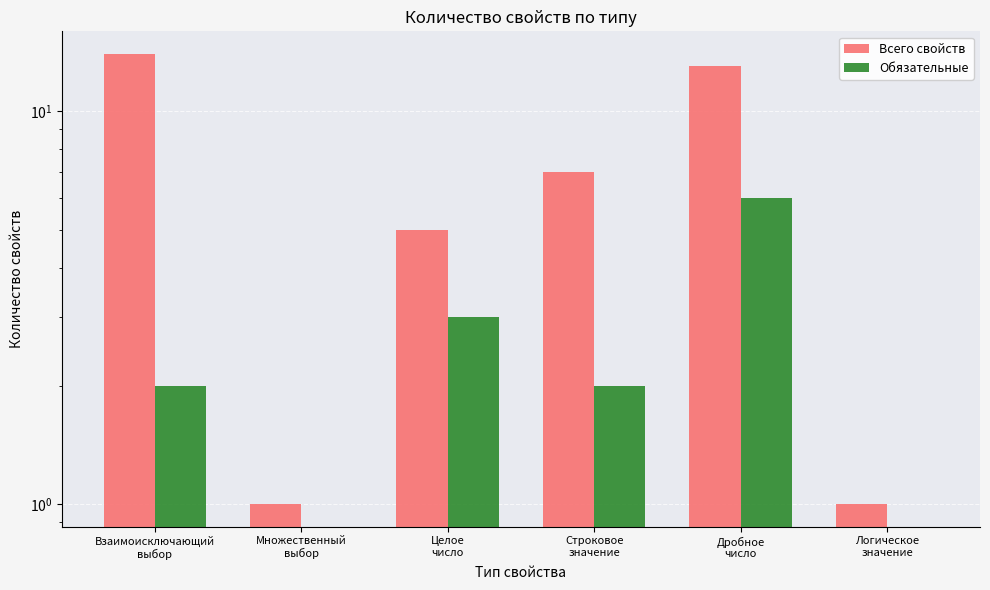

Between Дробное
число and Множественный
выбор, which is larger?

Дробное
число